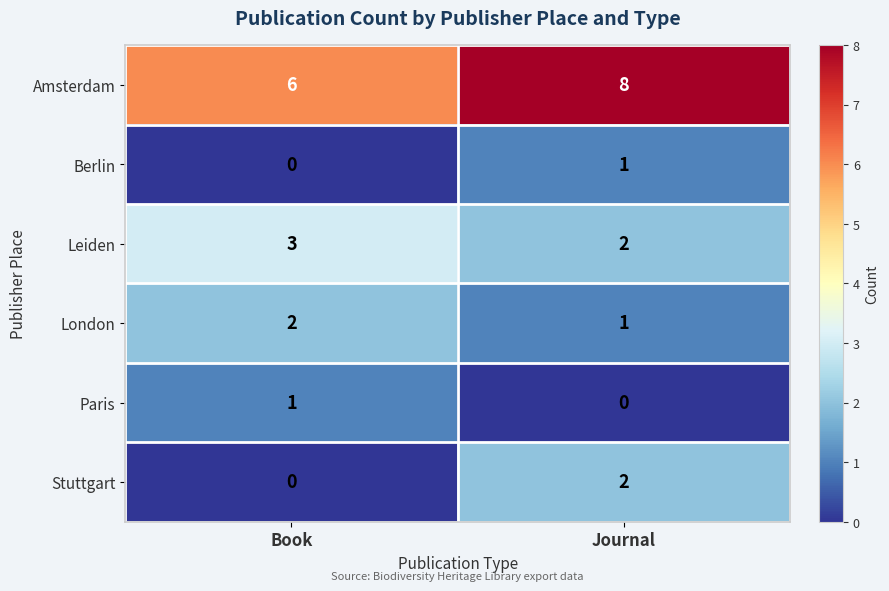

What is the difference between the highest and lowest values at Book?

6